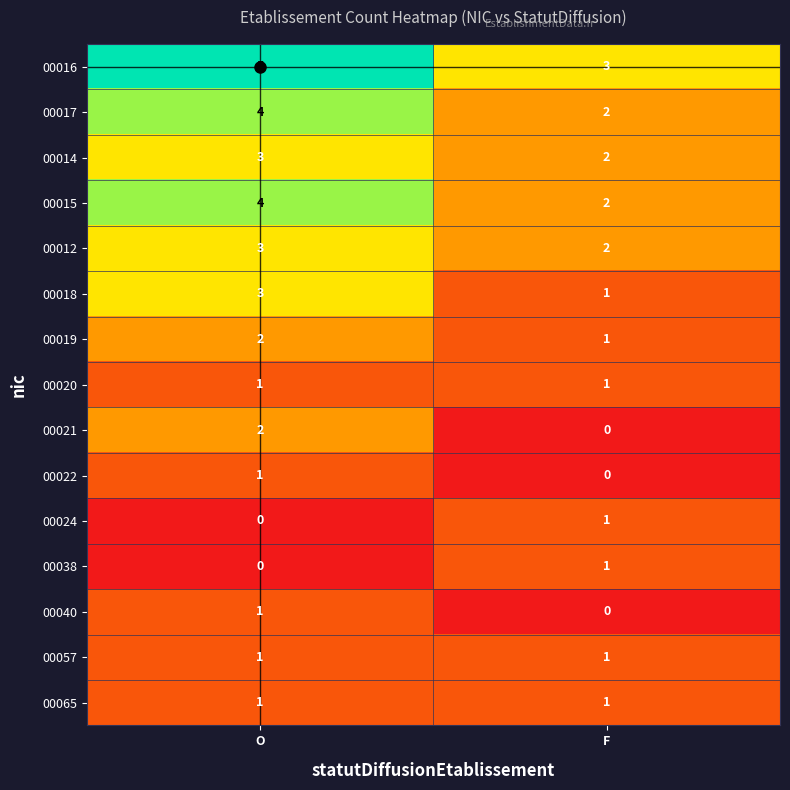

How many categories are shown in the chart?

2